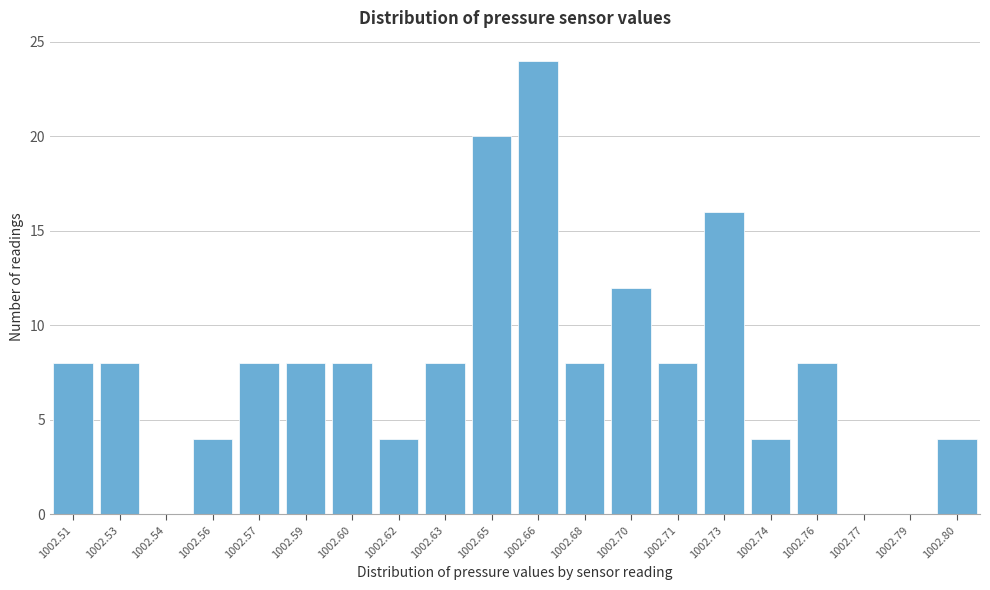

Reading left to right, transcribe all the data shown in this chart.

1002.51=8	1002.53=8	1002.54=0	1002.56=4	1002.57=8	1002.59=8	1002.60=8	1002.62=4	1002.63=8	1002.65=20	1002.66=24	1002.68=8	1002.70=12	1002.71=8	1002.73=16	1002.74=4	1002.76=8	1002.77=0	1002.79=0	1002.80=4